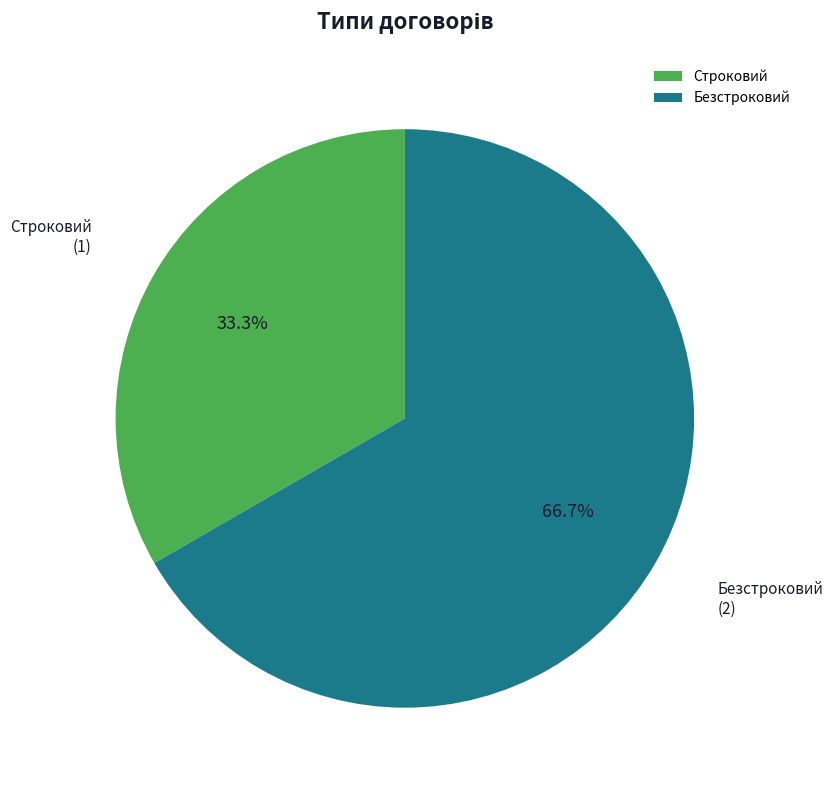

To the nearest percent, what percentage of the pie is Строковий?

33%